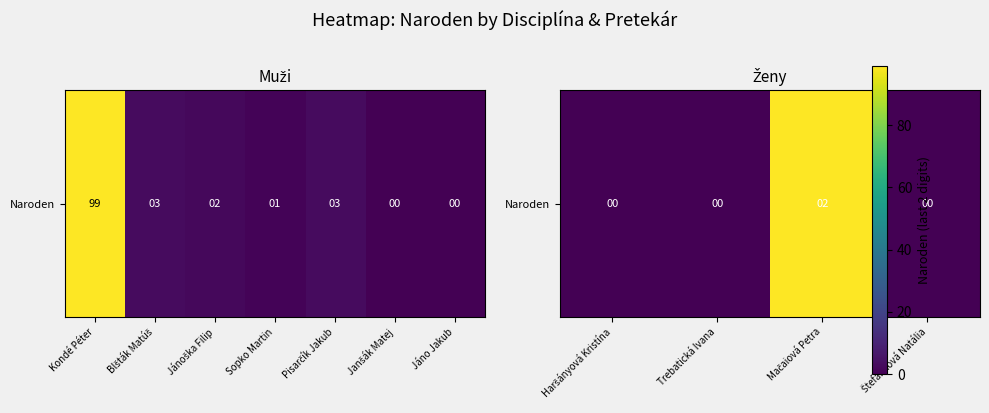

What is the difference between the maximum and minimum values?

2